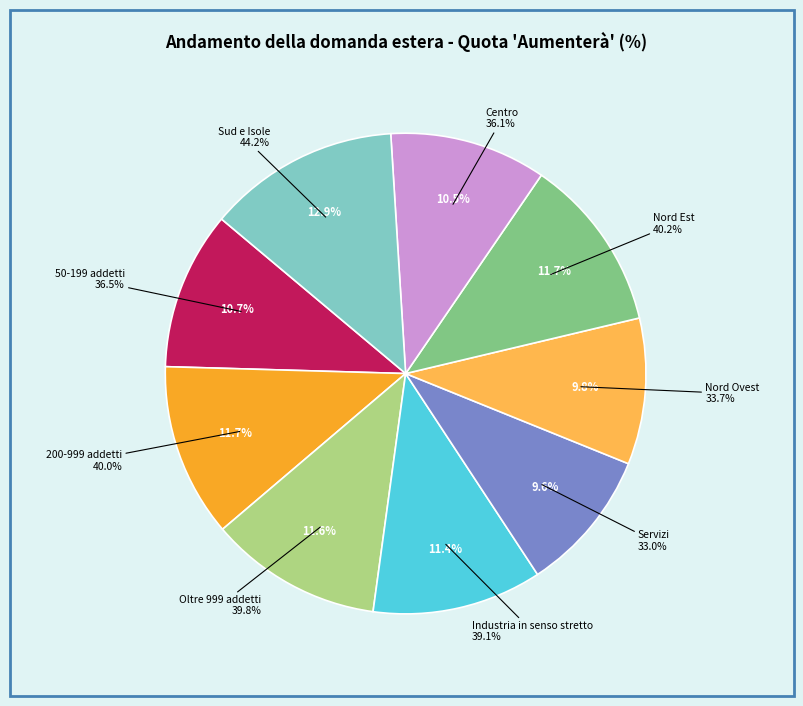

To the nearest percent, what percentage of the pie is Sud e Isole?

13%